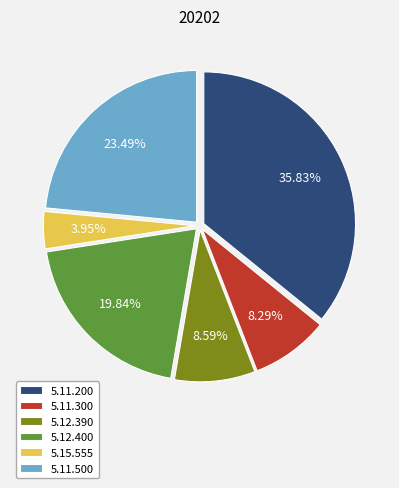

How many segments does this pie chart have?

6